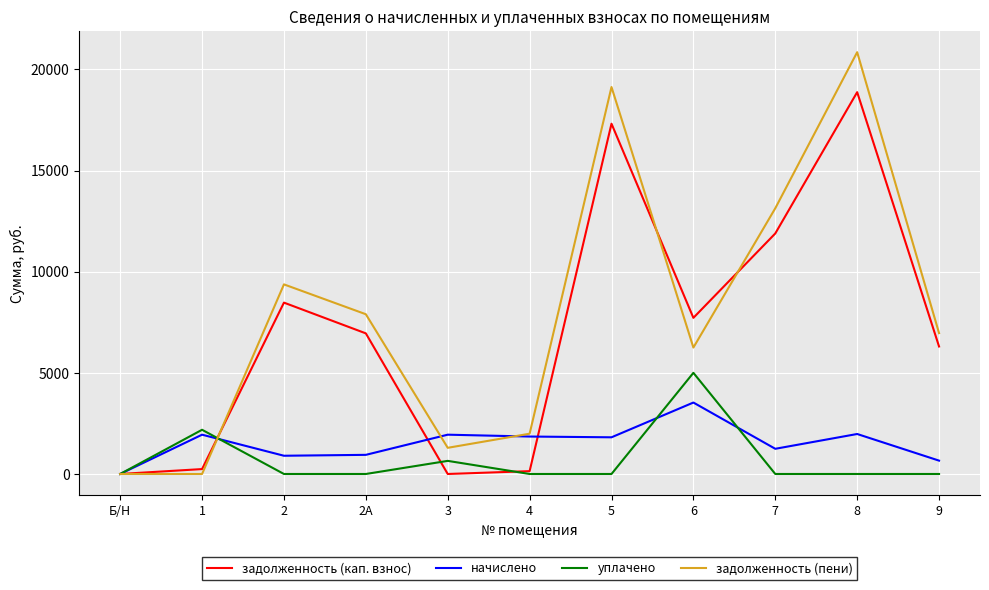

How many positive values does the начислено series have?

10